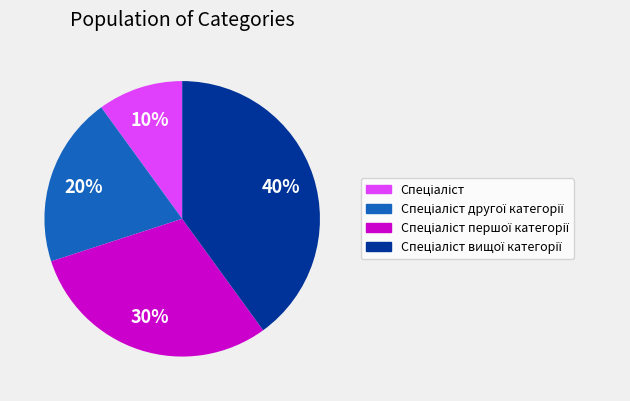

Is there a majority slice in this chart?

No